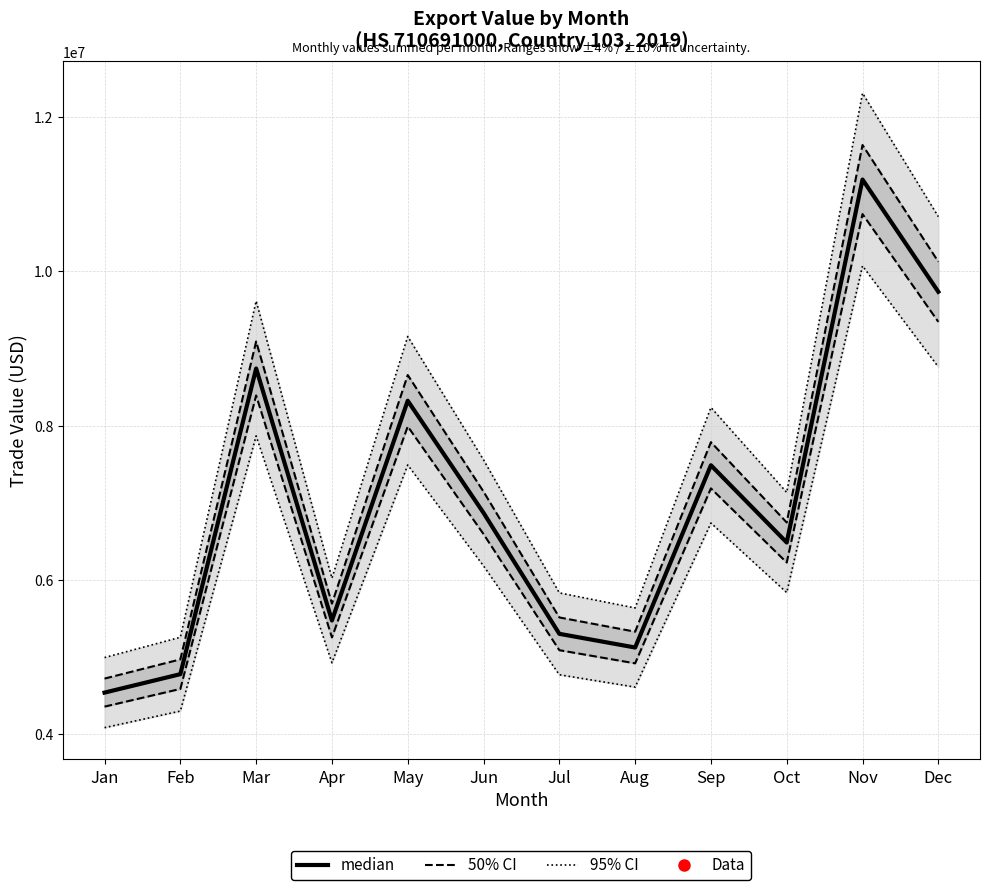

List the labels in order of value, smallest first.

Jan, Feb, Aug, Jul, Apr, Oct, Jun, Sep, May, Mar, Dec, Nov